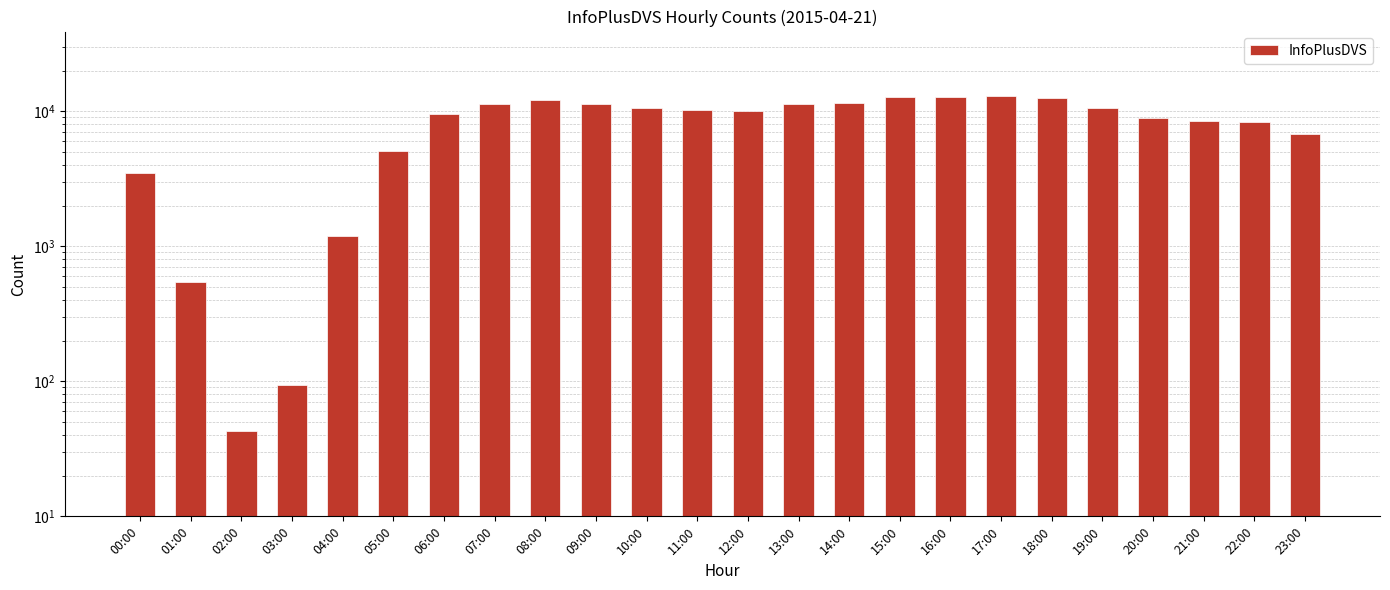

What is the change in value from 11:00 to 20:00?

-1156